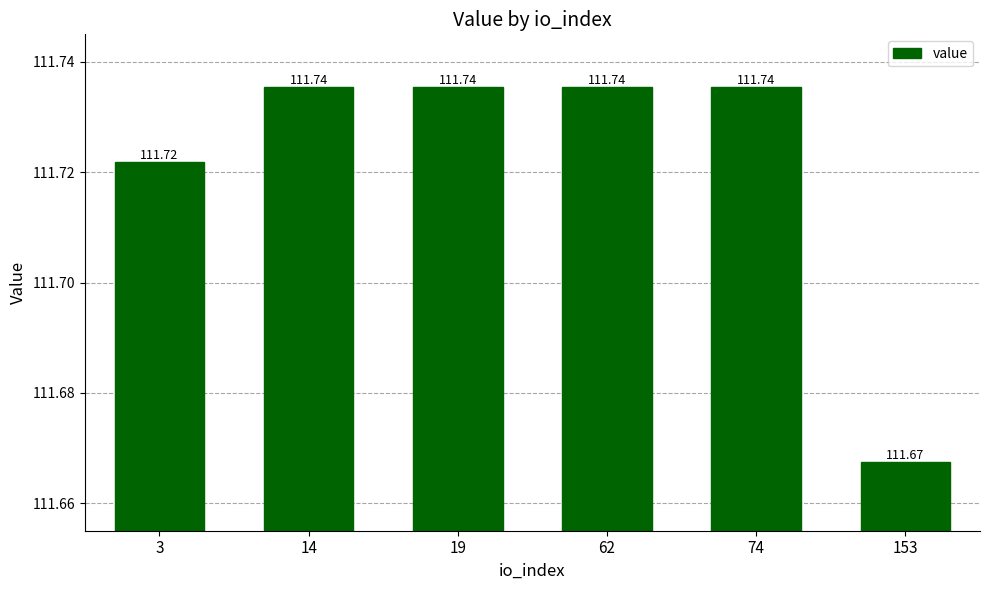

Between 3 and 153, which is larger?

3